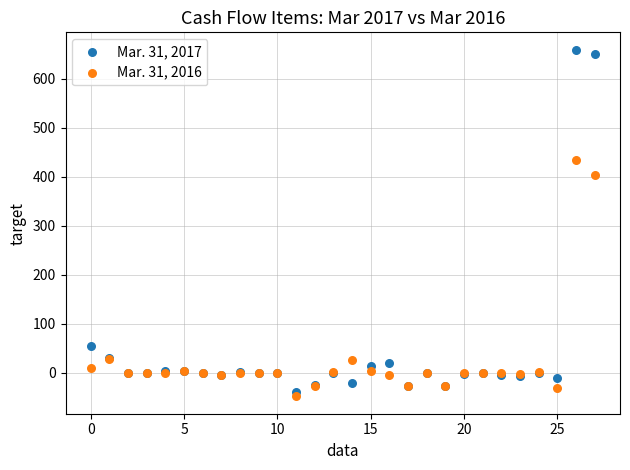

Which series reaches the maximum Y coordinate?

Mar. 31, 2017